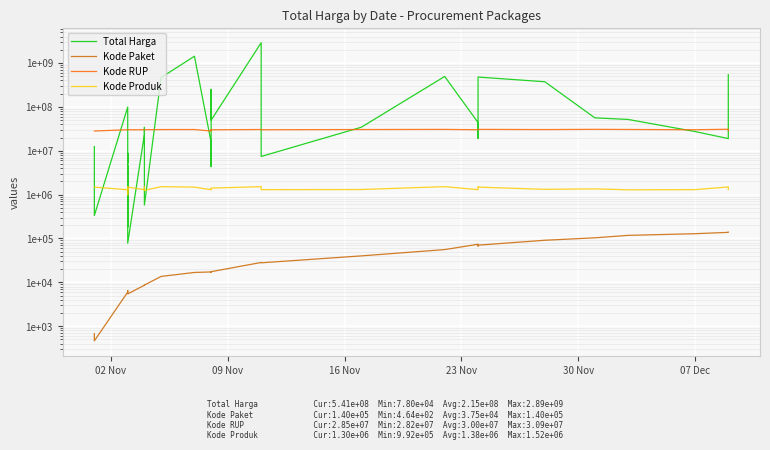

What is the value of the Total Harga point at the 8th from the left?

265000